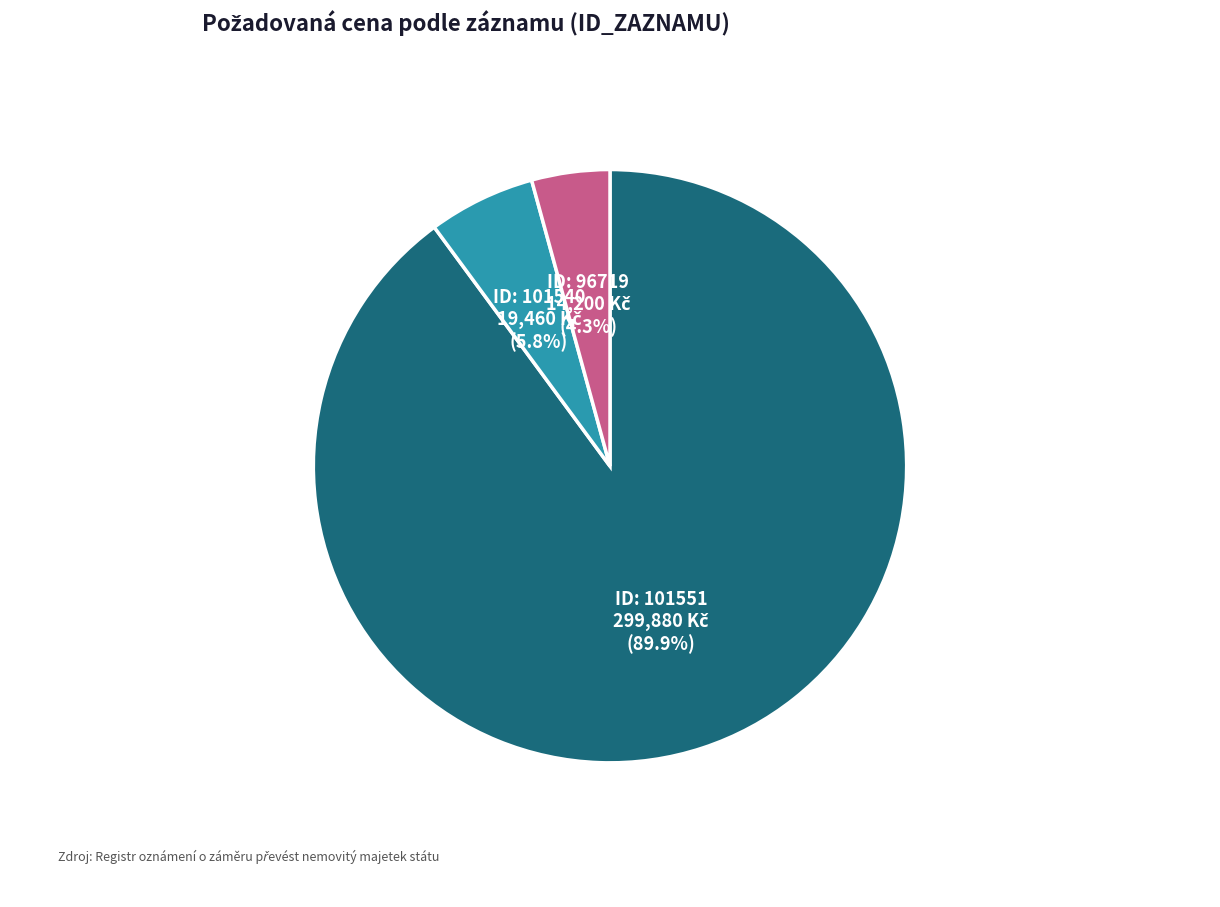

Is there a majority slice in this chart?

Yes